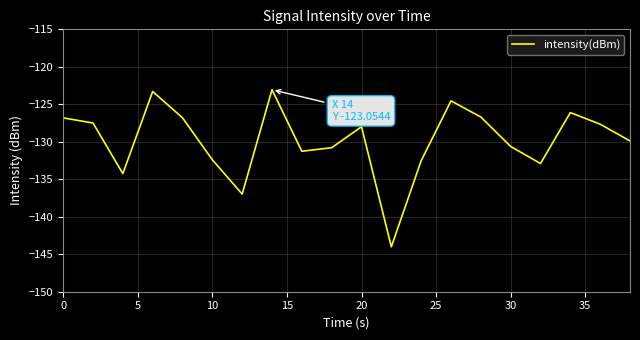

What is the minimum value shown in the chart?

-144.0